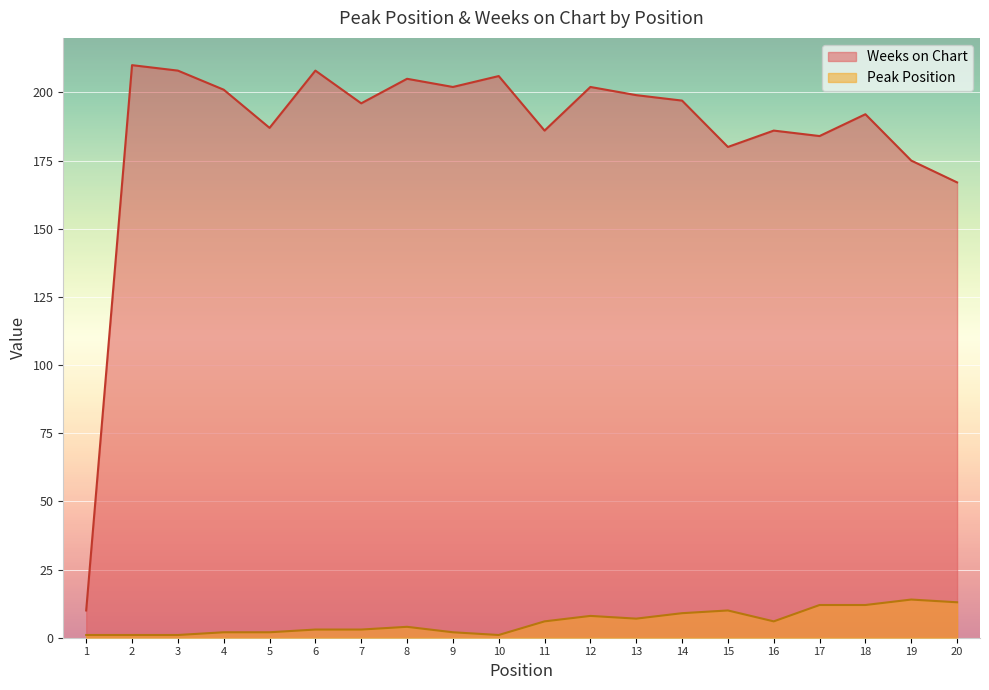

At which category does Peak Position reach its first local valley?

10